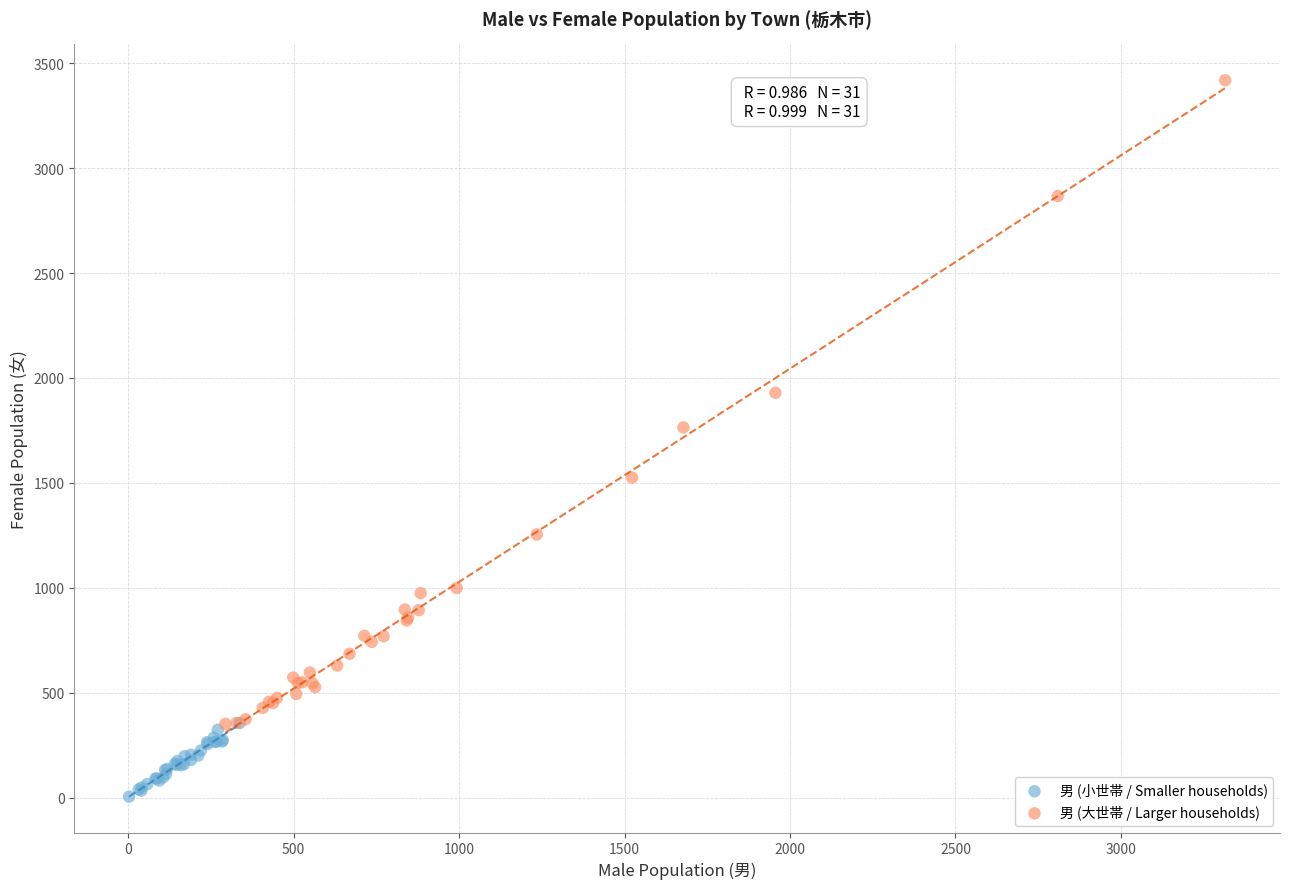

Which series contains the highest Y value?

男 (大世帯 / Larger households)